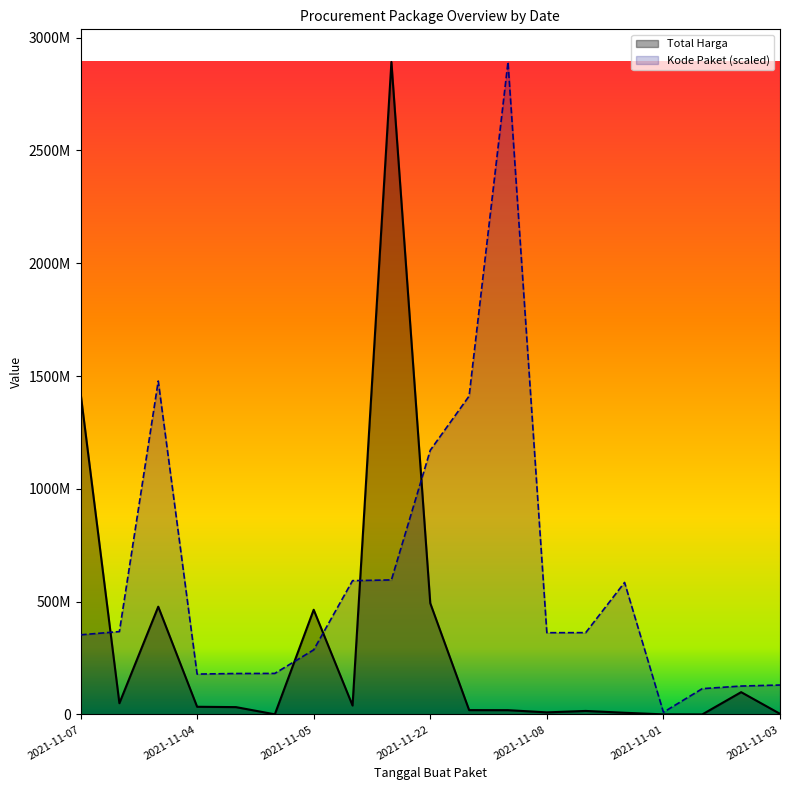

Between 2021-11-01 and 2021-11-05, which is larger?

2021-11-05